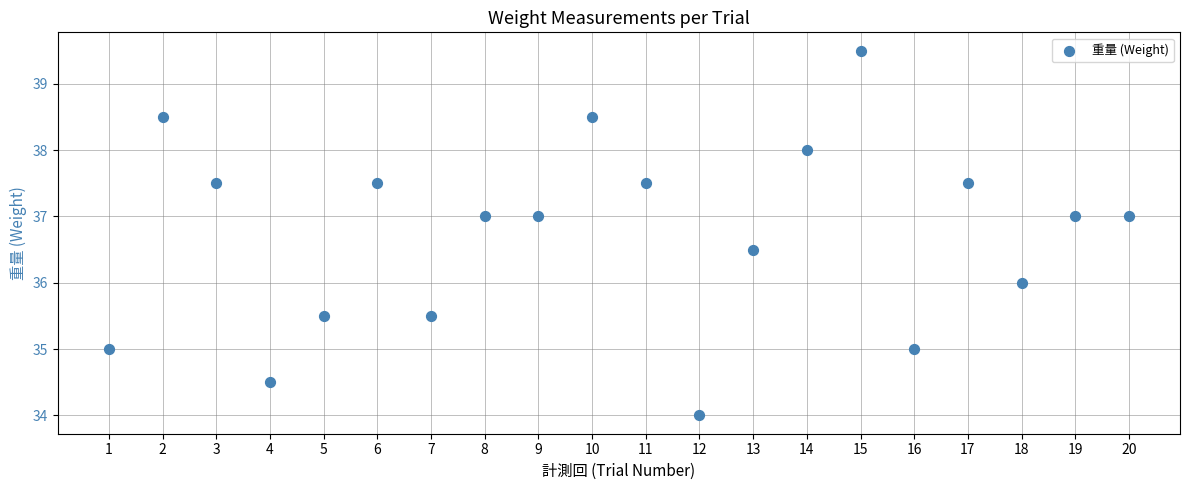

What is the range of X values (max minus min)?

19.0